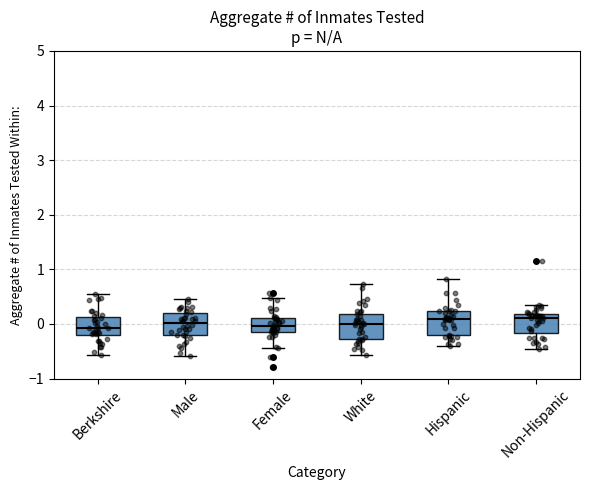

Reading left to right, read every box against the y-axis: the position of its median line, the range the box covers, and the ends of its whiskers. The values are not printed on the chart, so give them approximately, as read against the axis.

Berkshire: median -0.1, box -0.2 to 0.1, whiskers -0.6 to 0.6
Male: median 0.0, box -0.2 to 0.2, whiskers -0.6 to 0.5
Female: median 0.0, box -0.2 to 0.1, whiskers -0.4 to 0.5
White: median 0.0, box -0.3 to 0.2, whiskers -0.6 to 0.7
Hispanic: median 0.1, box -0.2 to 0.2, whiskers -0.4 to 0.8
Non-Hispanic: median 0.1, box -0.2 to 0.2, whiskers -0.5 to 0.3